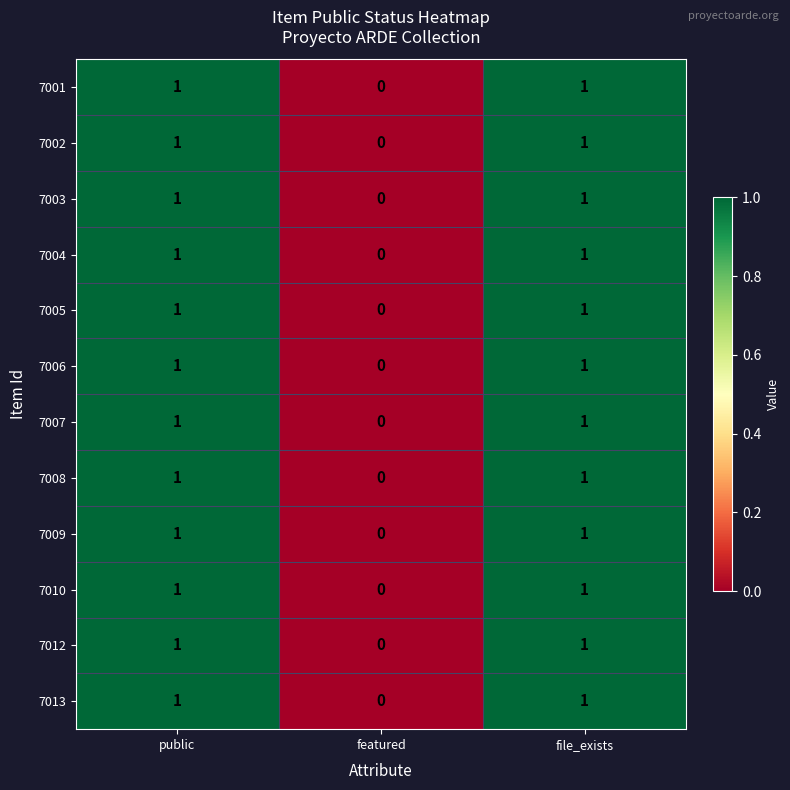

Count the 7008 values in the range 0 to 1.

3